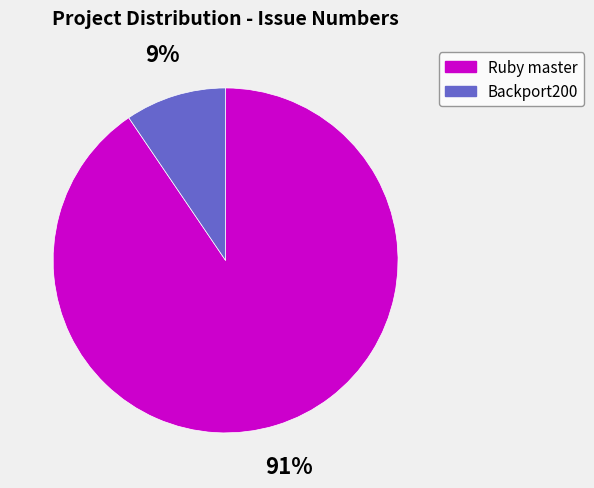

To the nearest percent, what portion does Backport200 represent?

9%